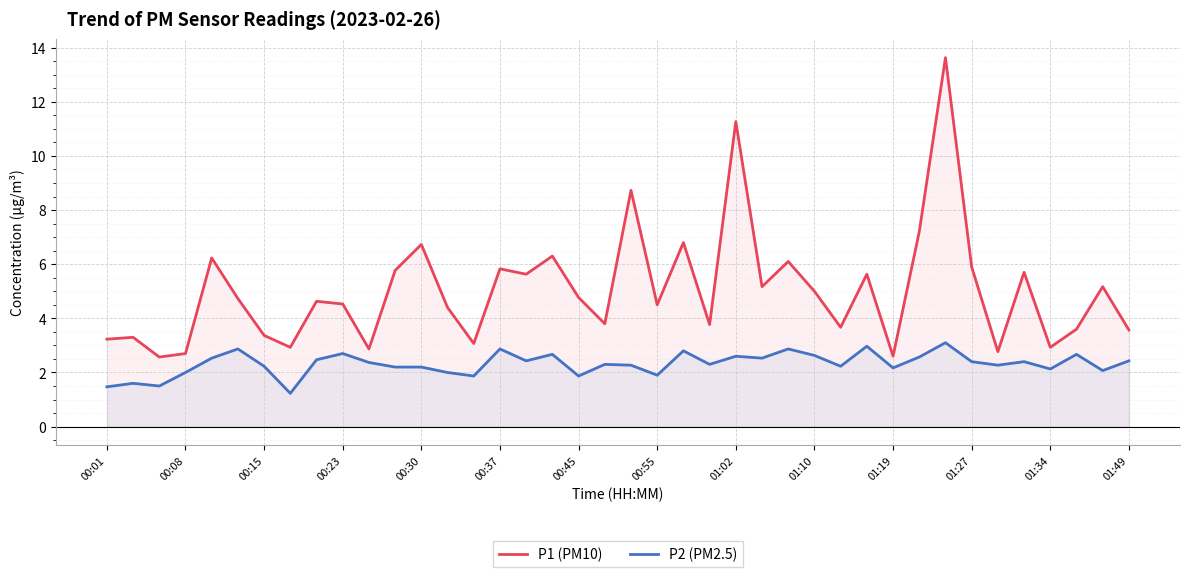

What is the sum of all P2 (PM2.5) values?

92.7